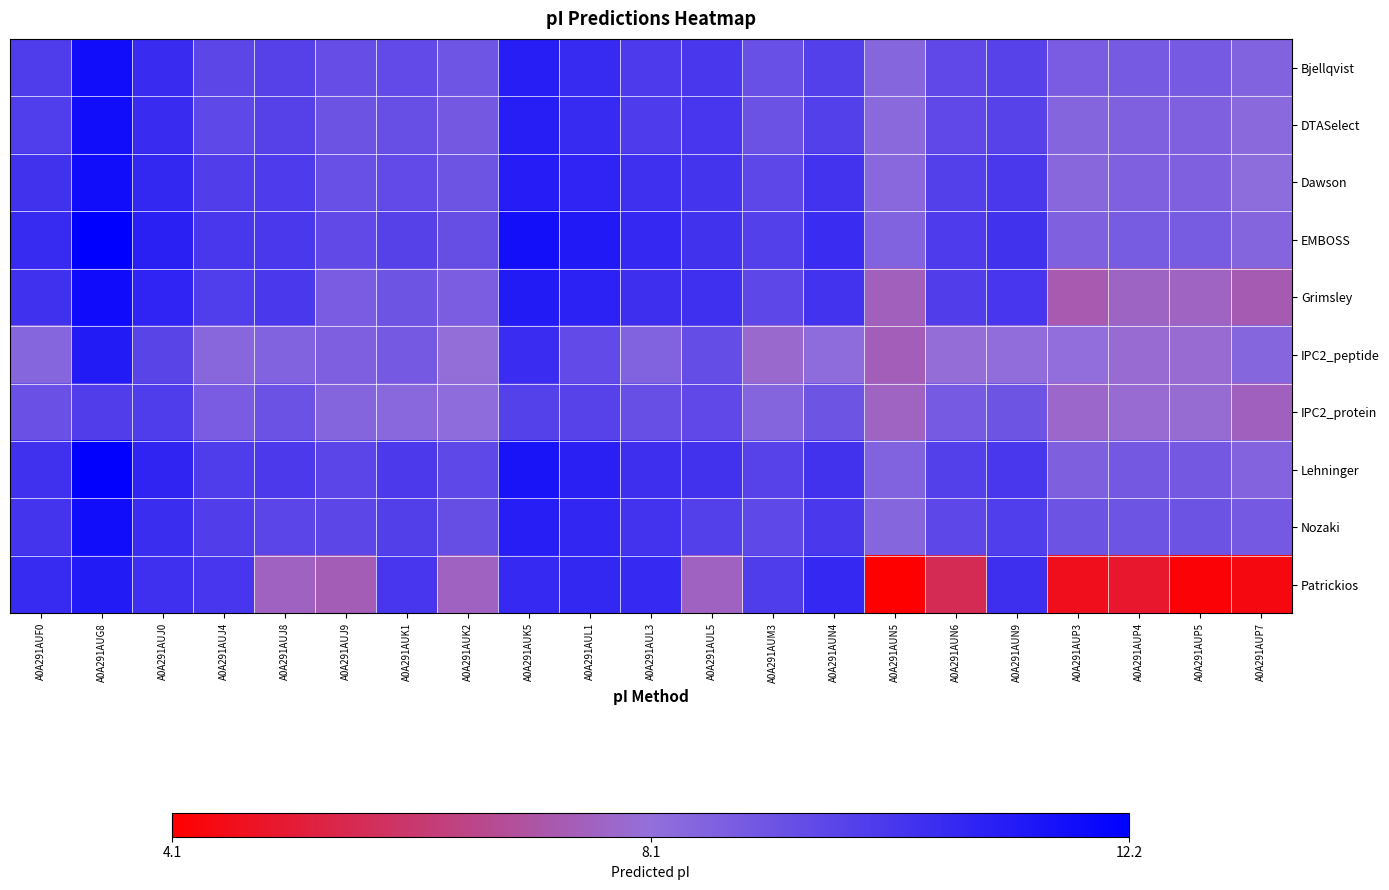

Rank the series at A0A291AUP4 from lowest to highest value.

Patrickios, Grimsley, IPC2_peptide, IPC2_protein, Dawson, DTASelect, EMBOSS, Bjellqvist, Lehninger, Nozaki